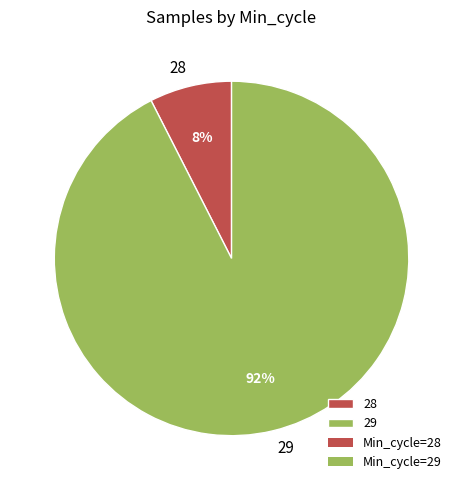

Rank the categories by value from highest to lowest.

29, 28